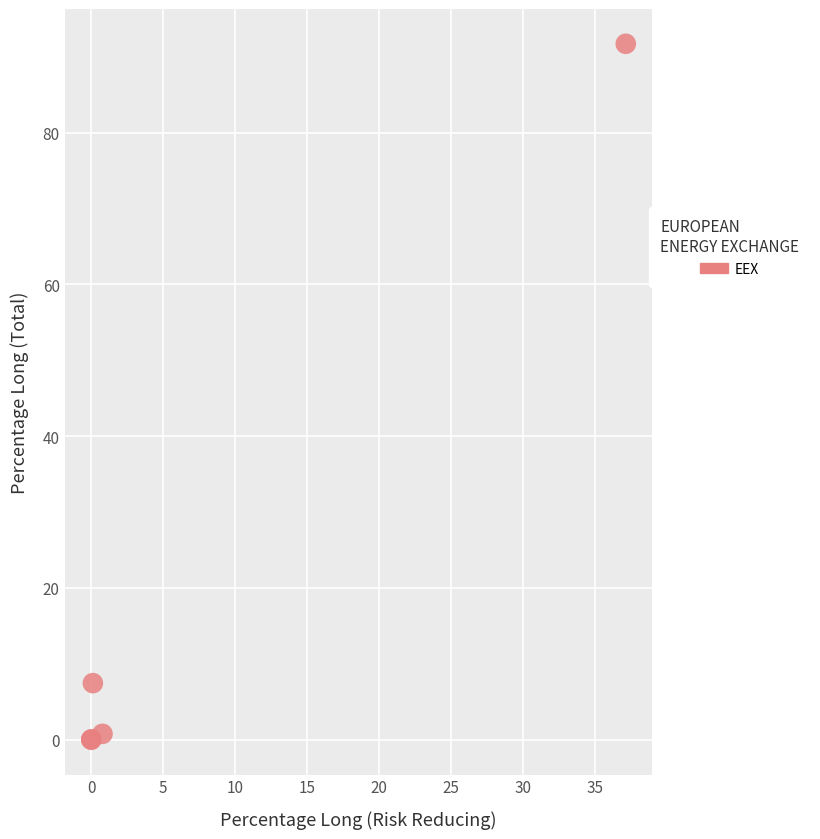

What Y value in the scatter plot is closest to 45?

7.5